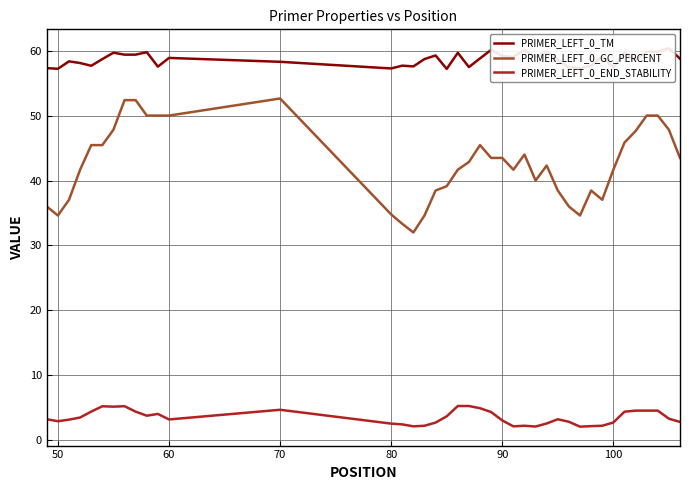

What is the difference between the maximum and second lowest values in the PRIMER_LEFT_0_GC_PERCENT series?

19.3